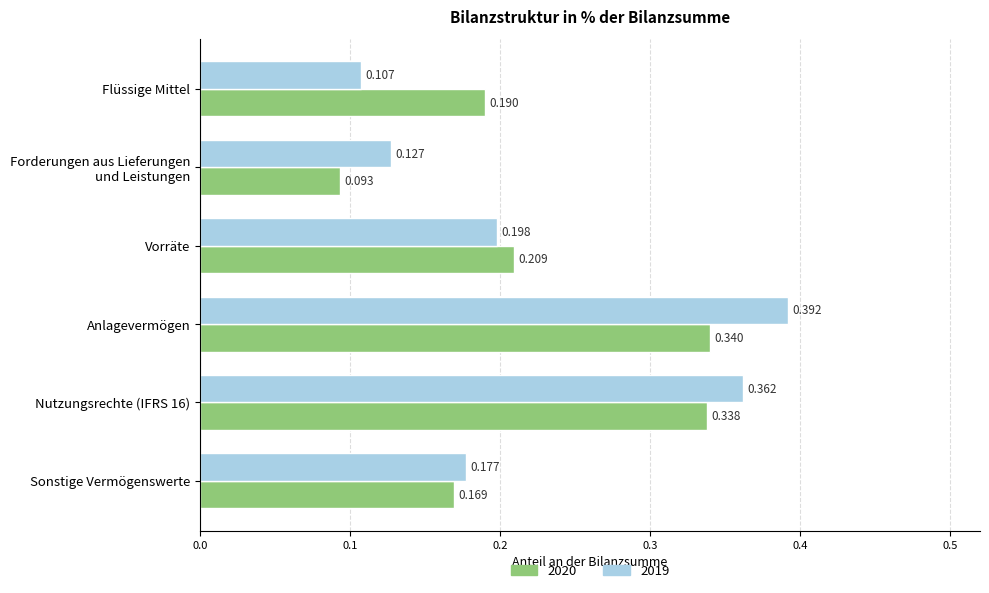

At which label is 2019 closest to 0?

Flüssige Mittel